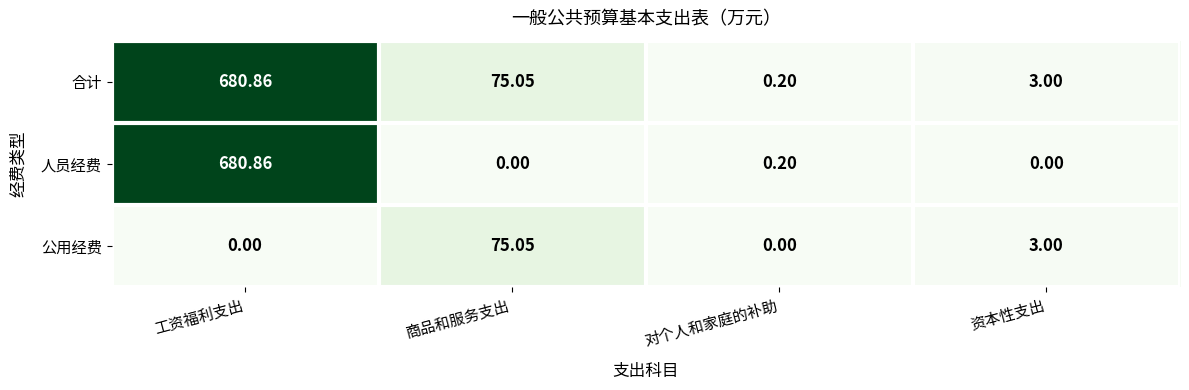

Where is 公用经费 nearest to the value 37?

资本性支出